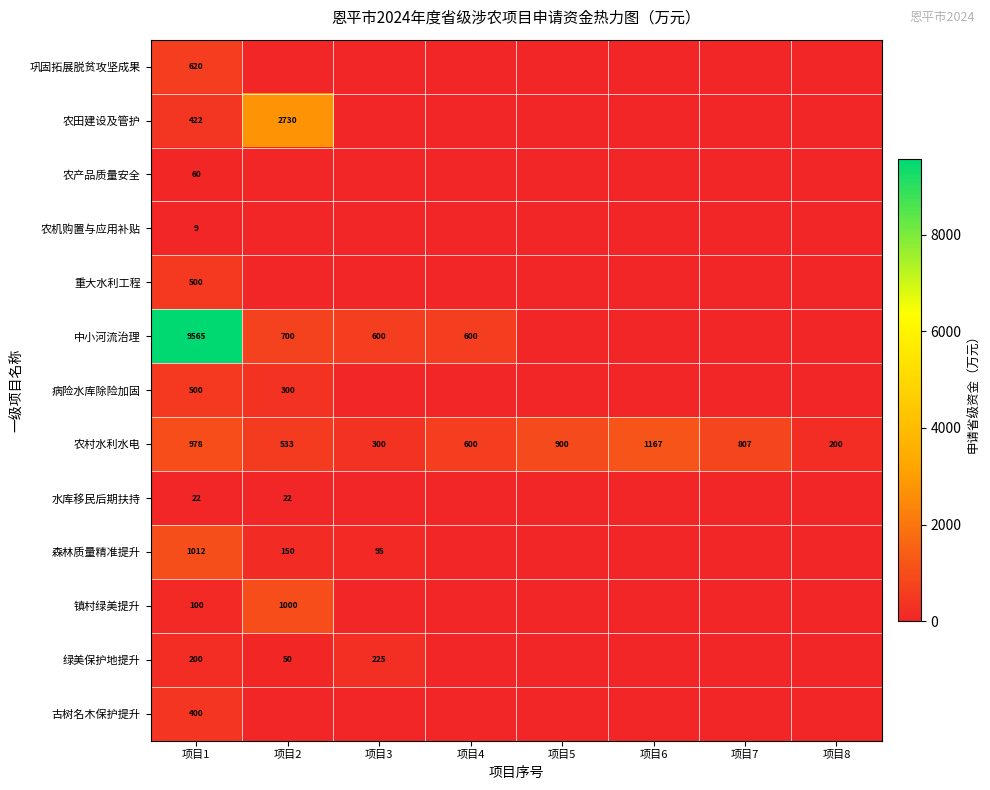

The 绿美保护地提升 series shows 309 at 项目1. True or false?

False